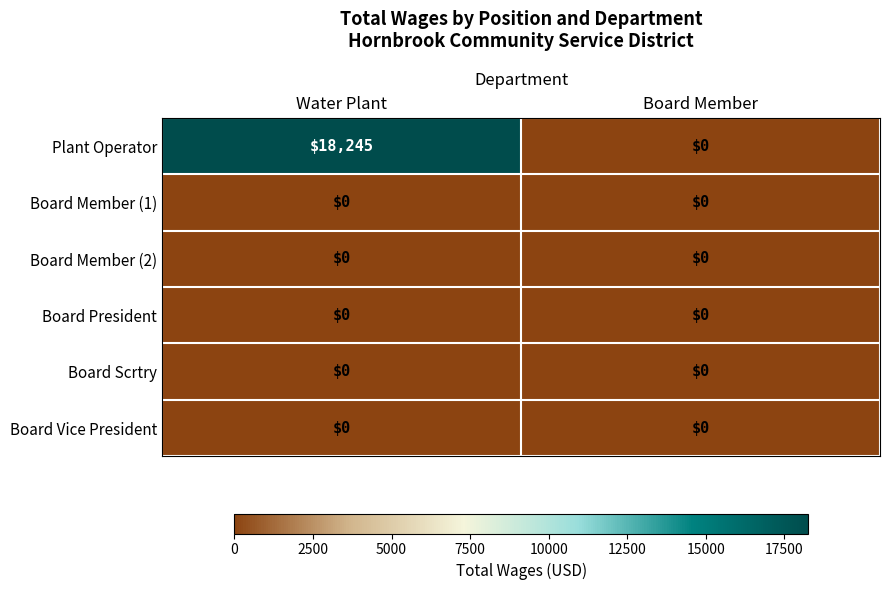

How many series are shown in this chart?

6